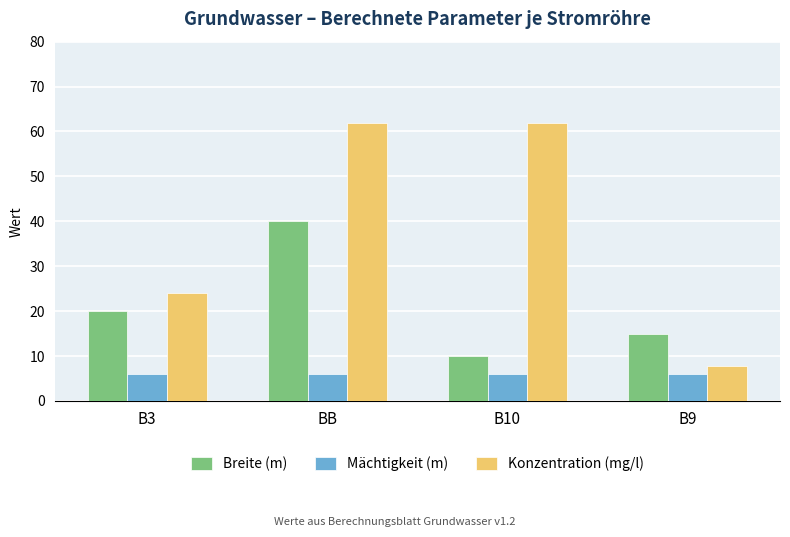

At how many categories does at least one series exceed 25?

2